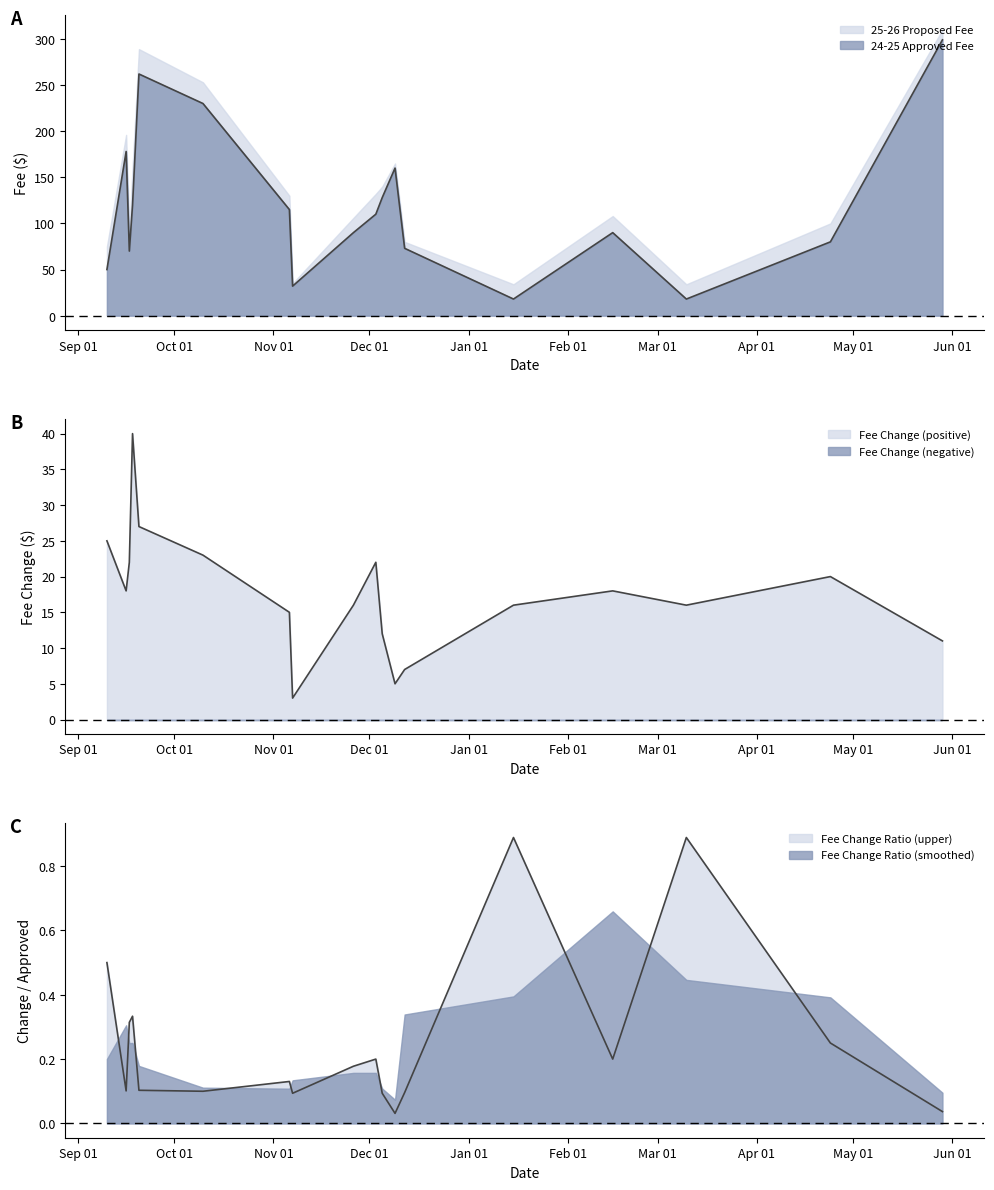

Reading right to left, what are all the values shown in this chart?

approved_fee: 299	80	18	90	18	73	160	128	110	90	32	115	230	262	120	70	178	50
fee_change: 11	20	16	18	16	7	5	12	22	16	3	15	23	27	40	22	18	25